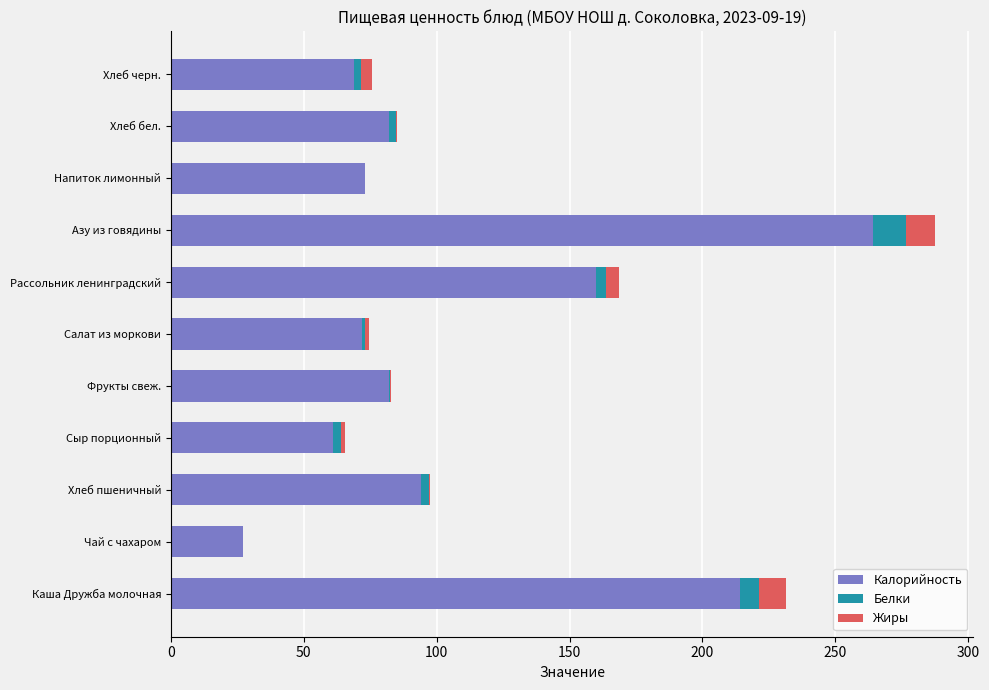

Which category has the highest value in the Калорийность series?

Азу из говядины